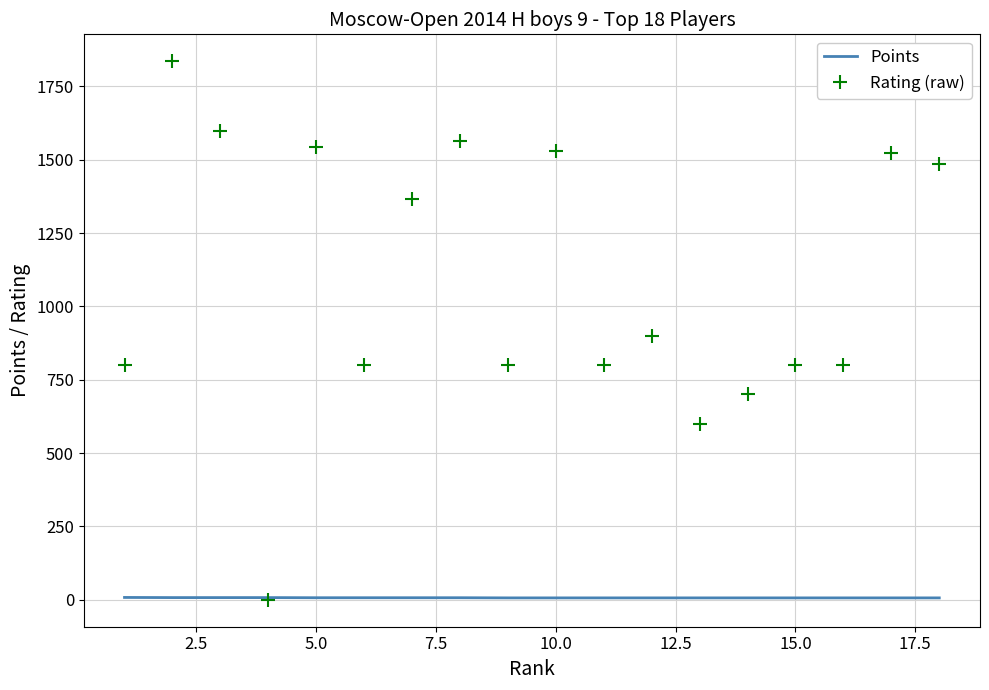

List the series in order of their peak value, lowest first.

Points, Rating (raw)